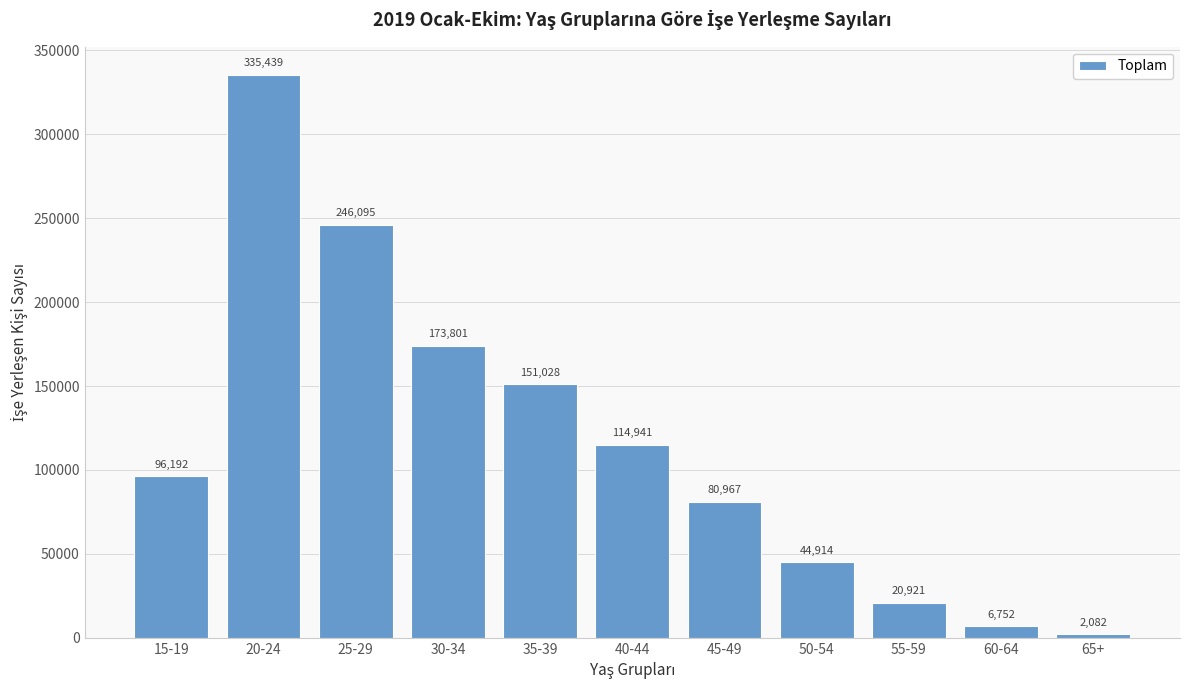

Reading right to left, what are all the values shown in this chart?

65+=2082	60-64=6752	55-59=20921	50-54=44914	45-49=80967	40-44=114941	35-39=151028	30-34=173801	25-29=246095	20-24=335439	15-19=96192